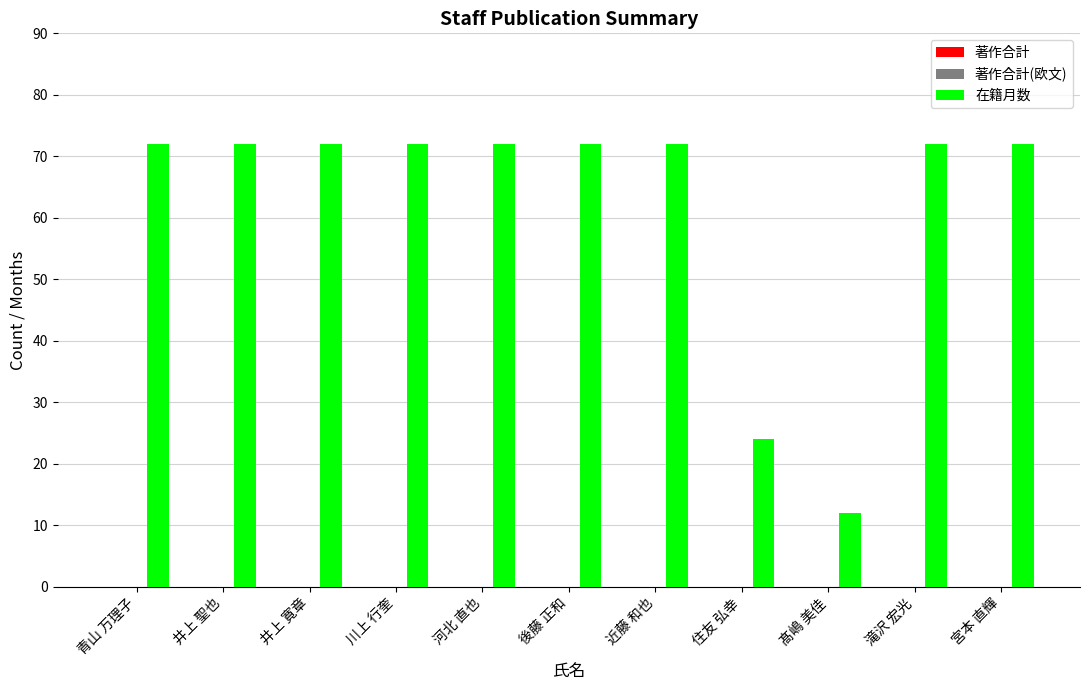

Does the chart contain stacked bars?

No